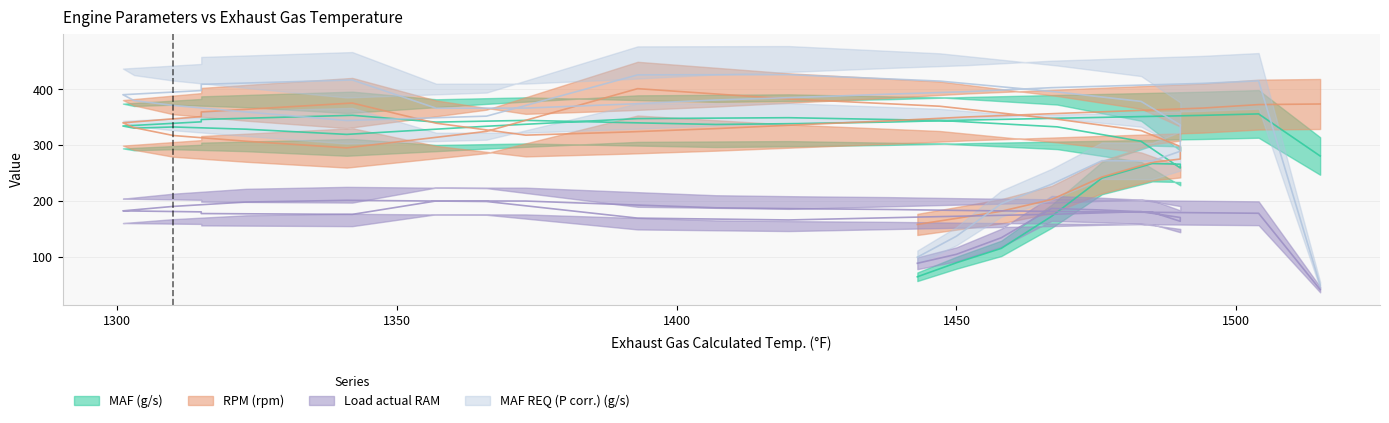

What is the difference between the maximum and minimum values in the MAF REQ (P corr.) (g/s) series?

377.2